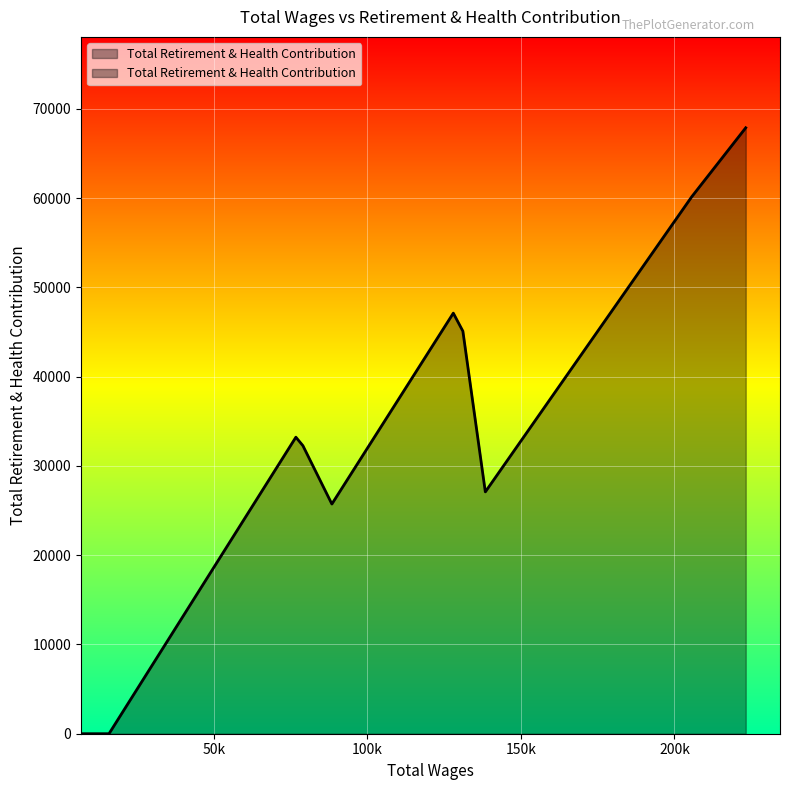

How many series are shown in this chart?

1